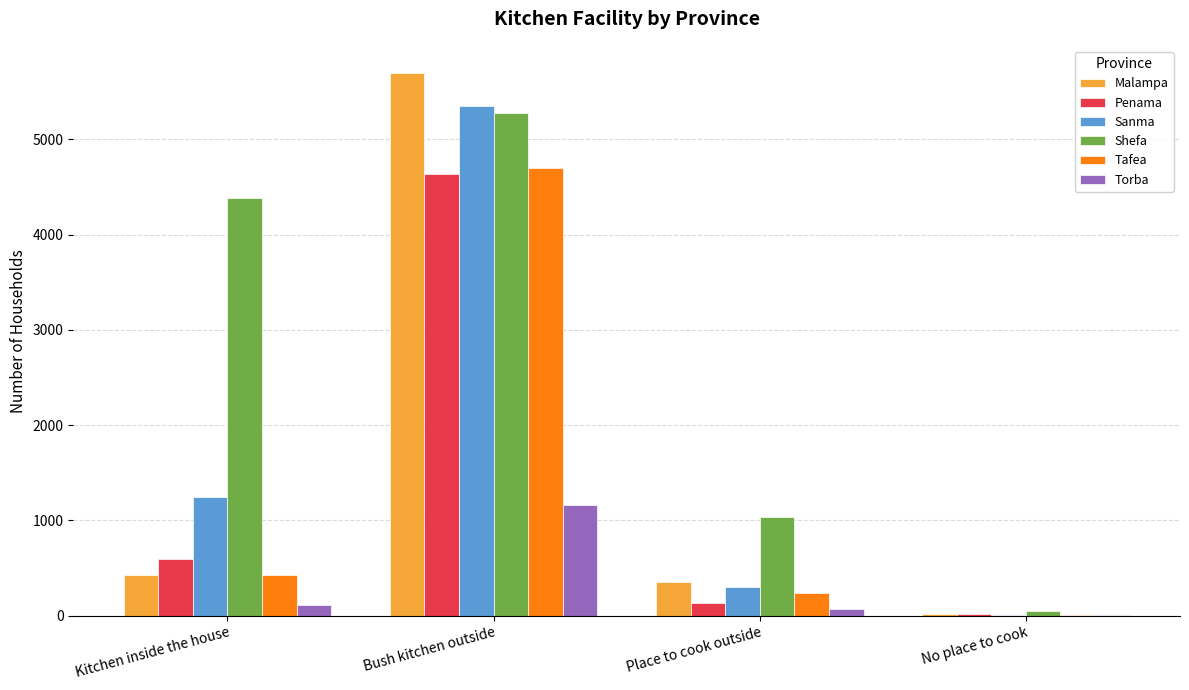

How many data points does each series have?

4